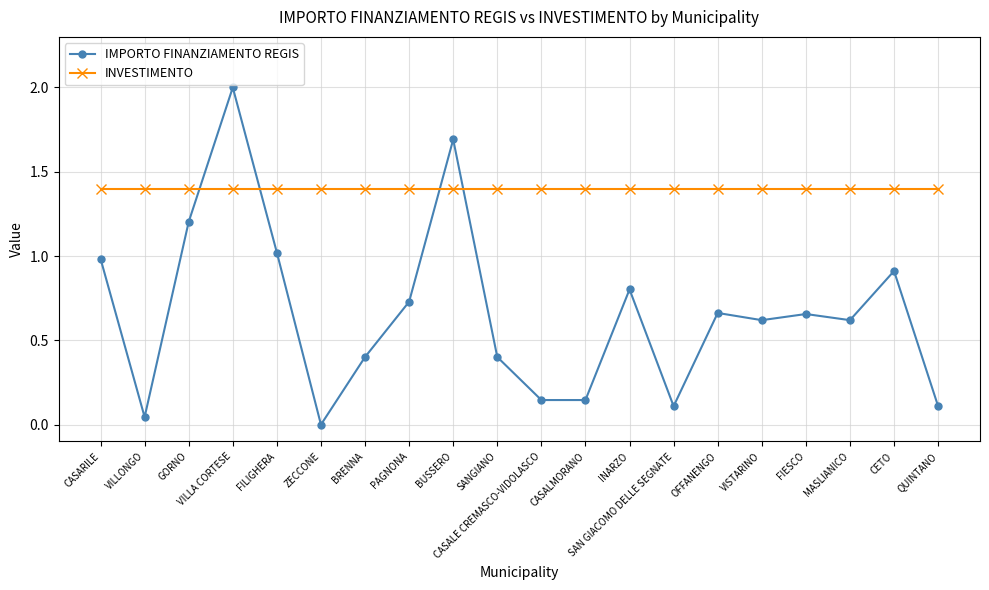

True or false: IMPORTO FINANZIAMENTO REGIS and INVESTIMENTO intersect in this chart.

True